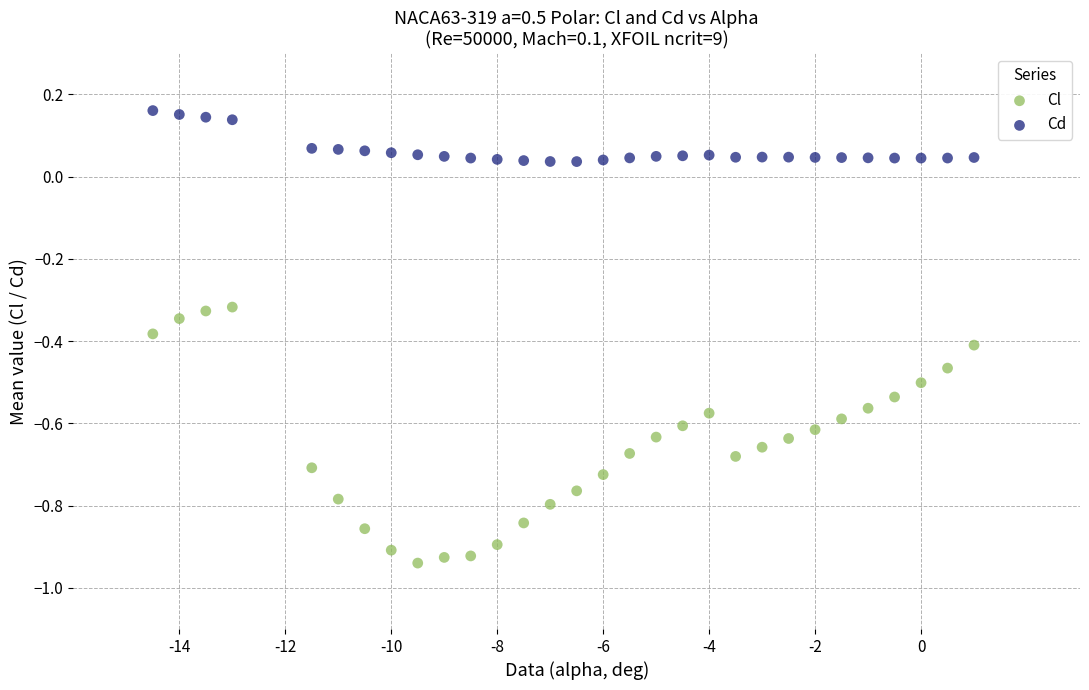

Which series has the largest Y range (max minus min)?

Cl